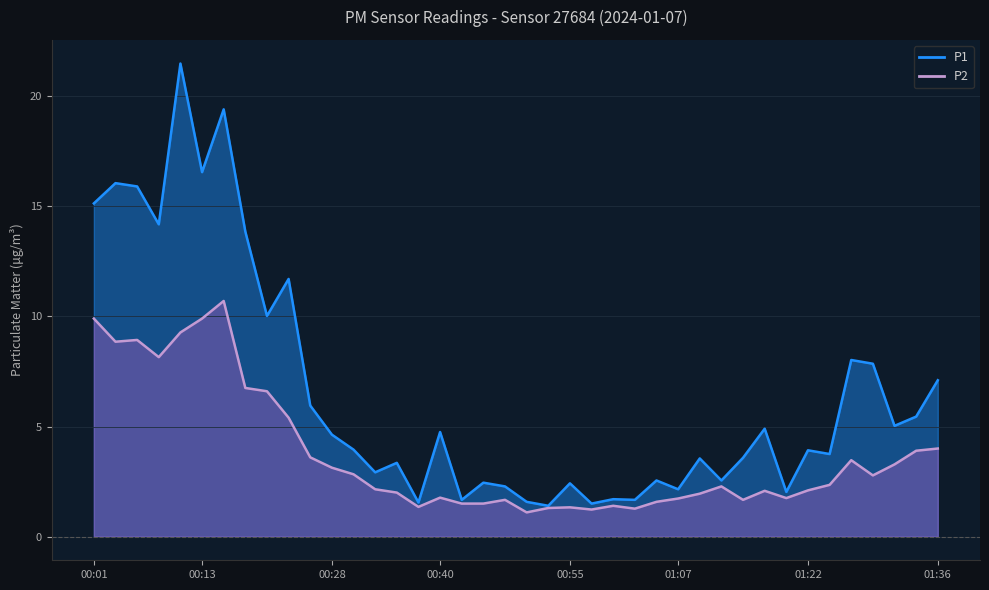

Reading right to left, extract all data points from this chart.

P1: 01:36=7.1	01:34=5.5	01:31=5.0	01:29=7.8	01:27=8.0	01:24=3.8	01:22=3.9	01:19=2.0	01:17=4.9	01:14=3.6	01:12=2.5	01:09=3.5	01:07=2.1	01:05=2.5	01:02=1.7	01:00=1.7	00:57=1.5	00:55=2.4	00:52=1.4	00:50=1.6	00:47=2.3	00:45=2.5	00:42=1.7	00:40=4.8	00:38=1.6	00:35=3.4	00:33=2.9	00:30=4.0	00:28=4.6	00:25=6.0	00:23=11.7	00:20=10.0	00:18=13.8	00:15=19.4	00:13=16.6	00:11=21.5	00:08=14.2	00:06=15.9	00:03=16.1	00:01=15.1
P2: 01:36=4.0	01:34=3.9	01:31=3.3	01:29=2.8	01:27=3.5	01:24=2.4	01:22=2.1	01:19=1.8	01:17=2.1	01:14=1.7	01:12=2.3	01:09=1.9	01:07=1.7	01:05=1.6	01:02=1.3	01:00=1.4	00:57=1.2	00:55=1.3	00:52=1.3	00:50=1.1	00:47=1.7	00:45=1.5	00:42=1.5	00:40=1.8	00:38=1.4	00:35=2.0	00:33=2.1	00:30=2.8	00:28=3.1	00:25=3.6	00:23=5.4	00:20=6.6	00:18=6.8	00:15=10.7	00:13=9.9	00:11=9.3	00:08=8.2	00:06=8.9	00:03=8.8	00:01=9.9